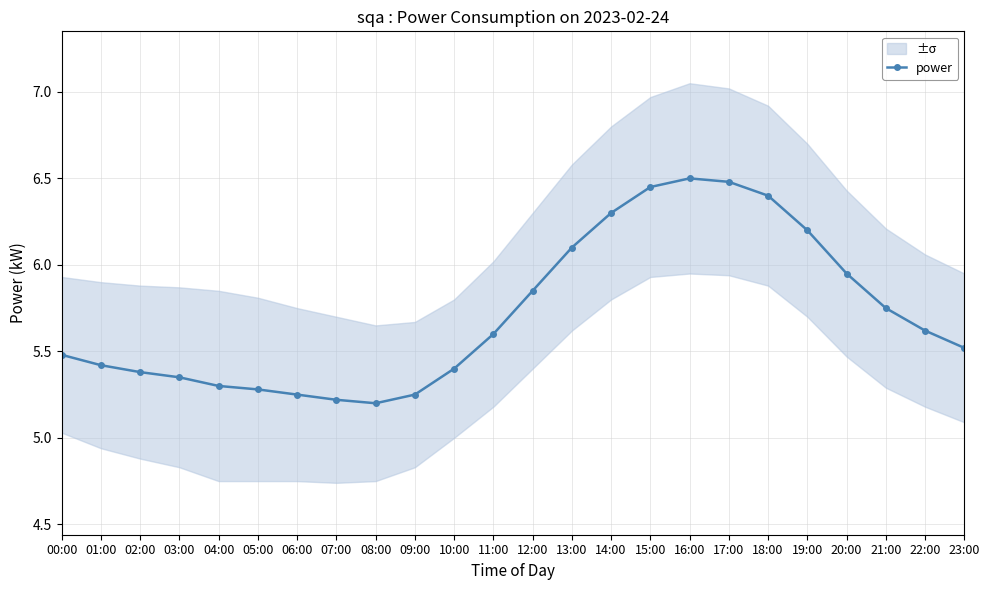

Rank the categories by value from highest to lowest.

16:00, 17:00, 15:00, 18:00, 14:00, 19:00, 13:00, 20:00, 12:00, 21:00, 22:00, 11:00, 23:00, 00:00, 01:00, 10:00, 02:00, 03:00, 04:00, 05:00, 06:00, 09:00, 07:00, 08:00